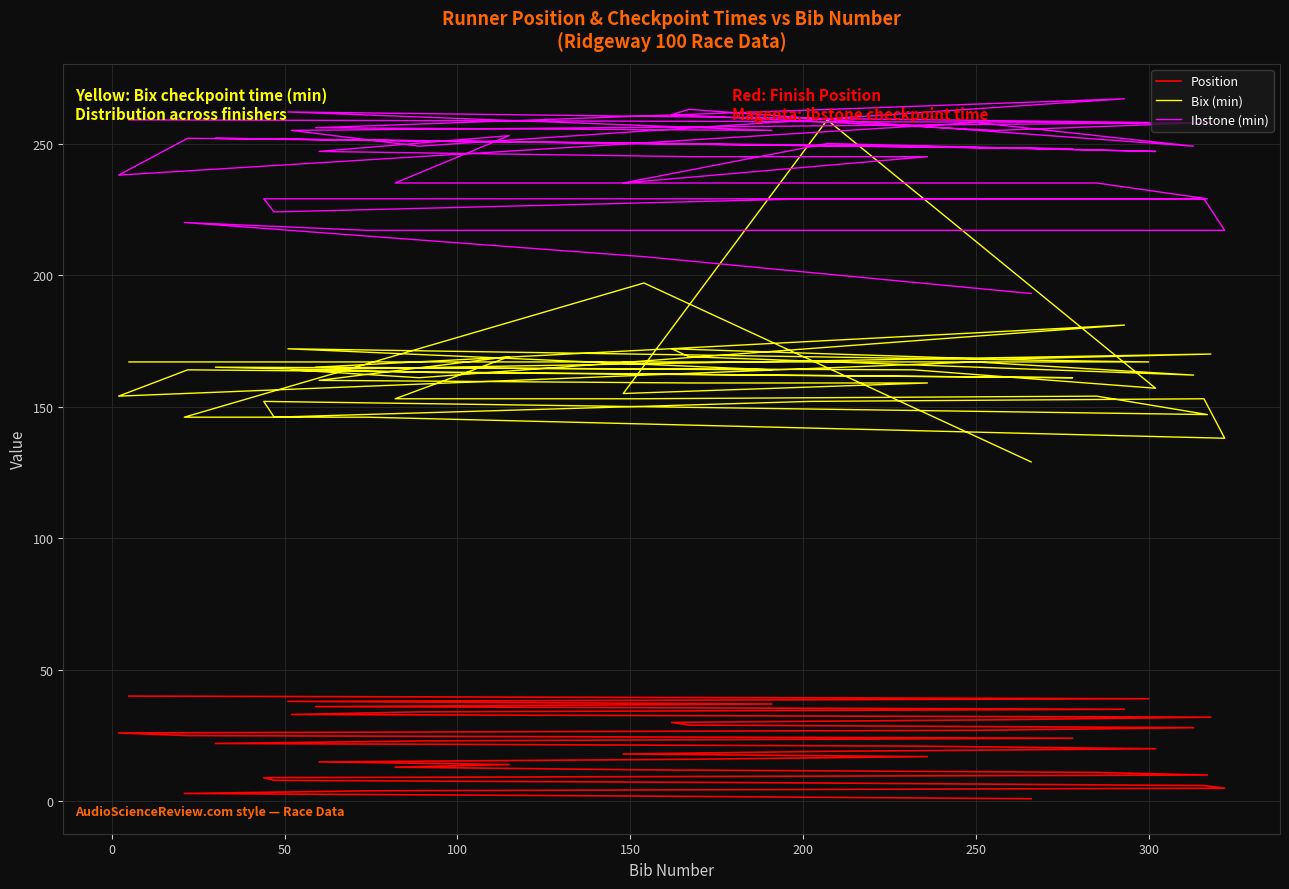

How many distinct data groups are displayed?

3